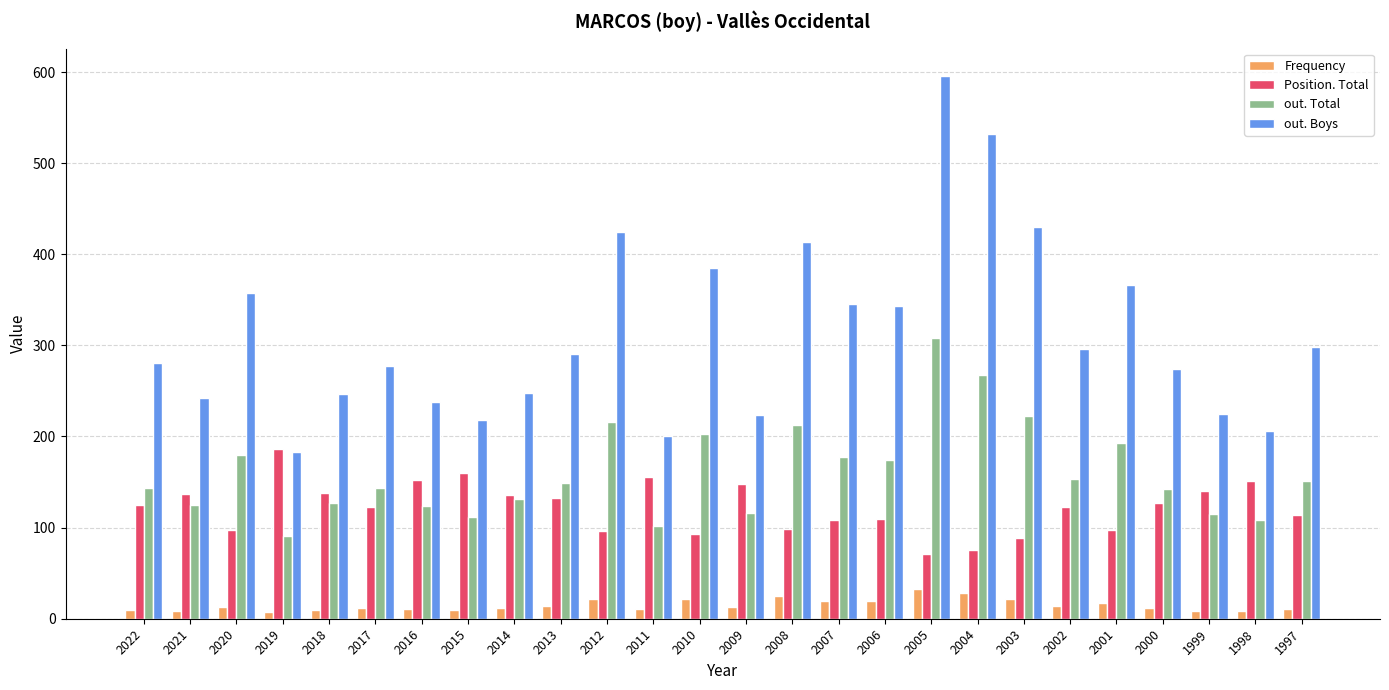

What is the total value across all series at 1998?

473